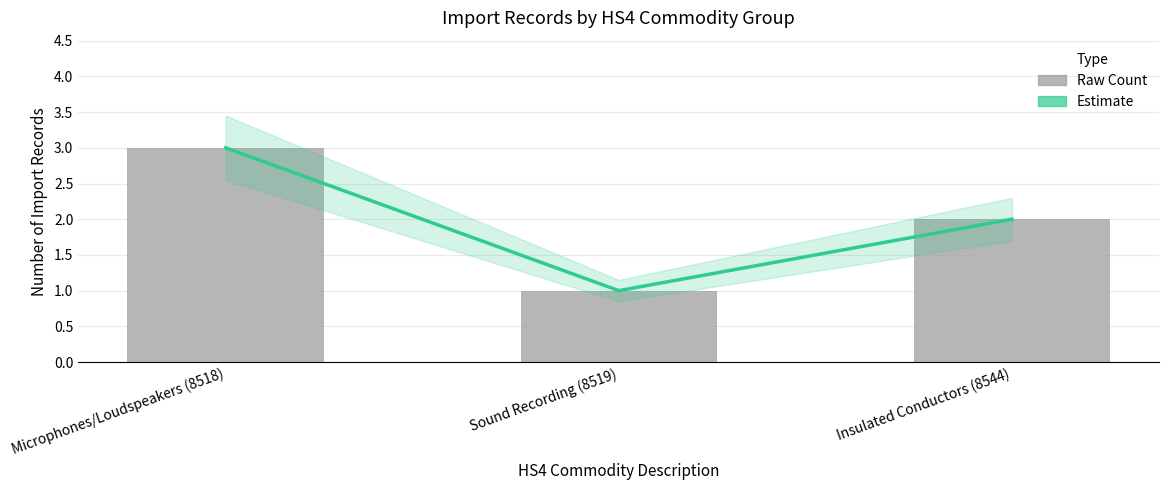

Rank the categories by Estimate value from highest to lowest.

Microphones/Loudspeakers (8518), Insulated Conductors (8544), Sound Recording (8519)